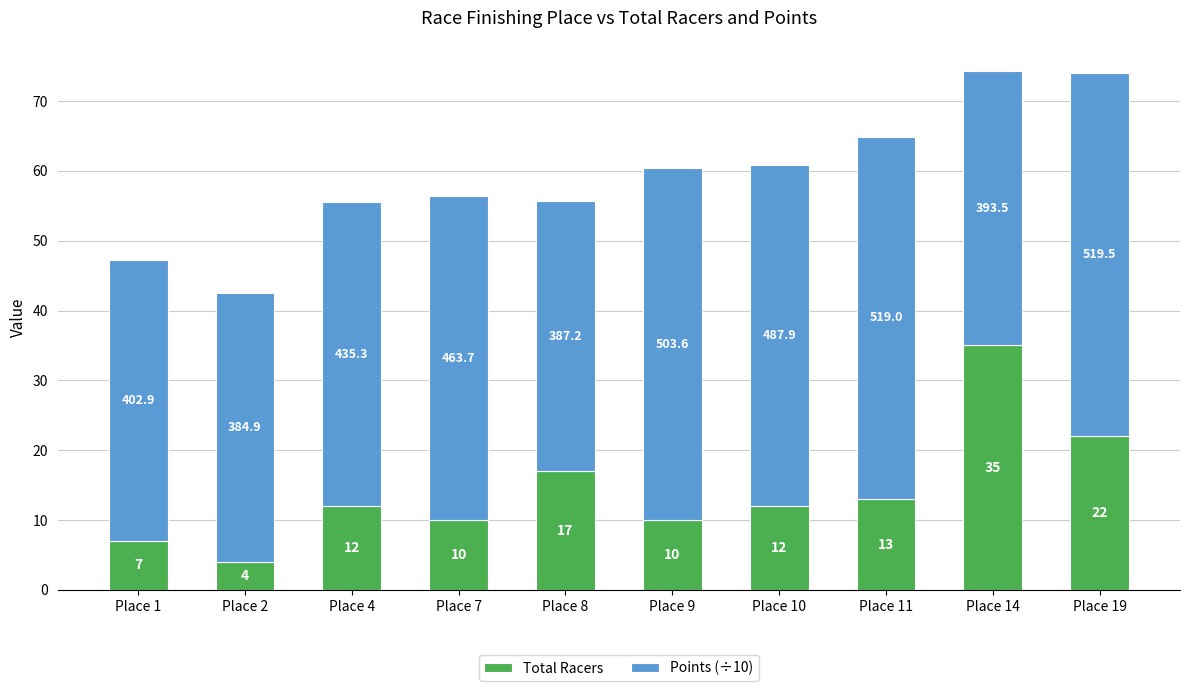

The Total Racers series shows 10.0 at Place 7. True or false?

True